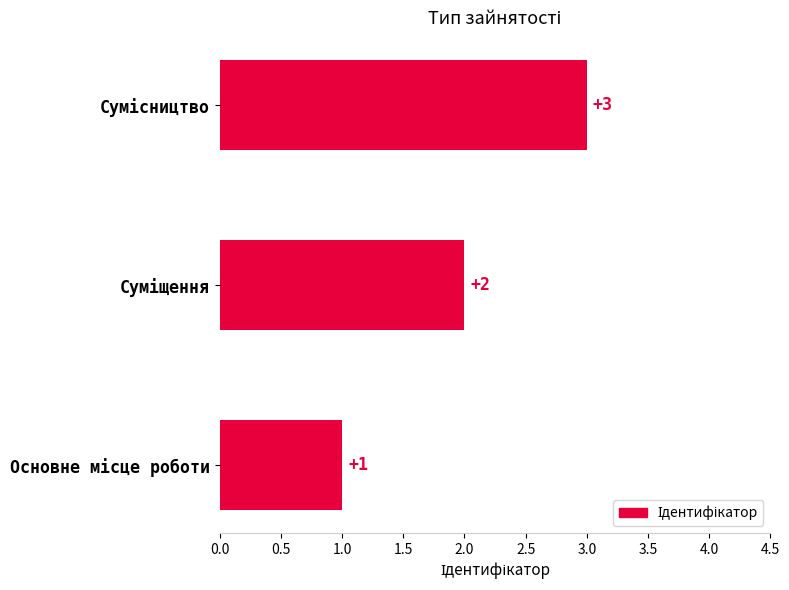

Count the values in the range 1 to 3.

3